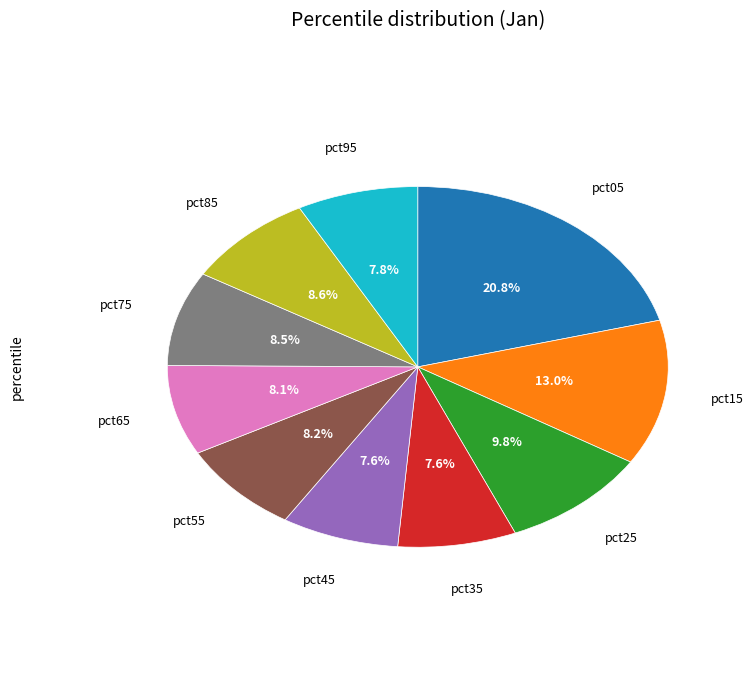

To the nearest percent, what is the difference between the largest and smallest slice percentages?

13%